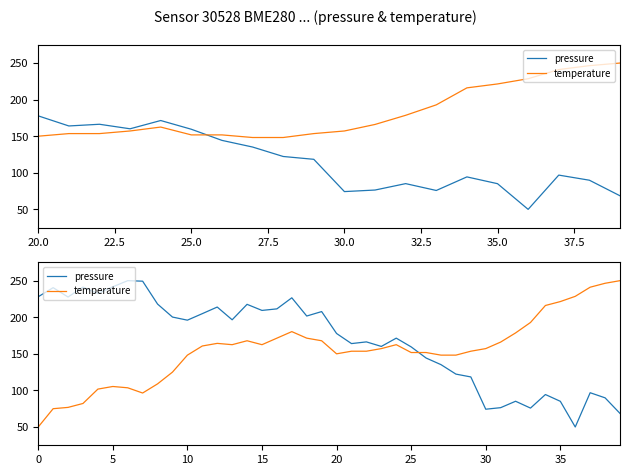

Which series has the largest range (max minus min)?

pressure